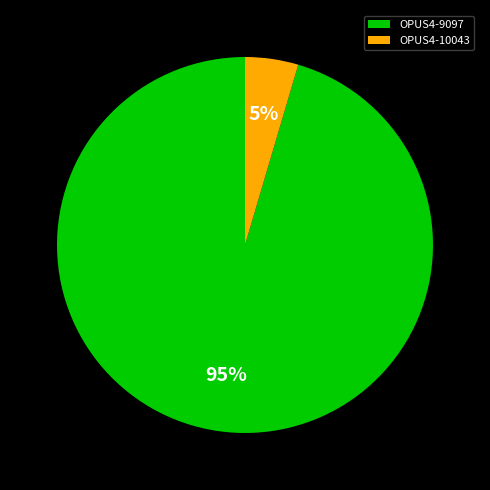

Count the number of slices in the pie.

2